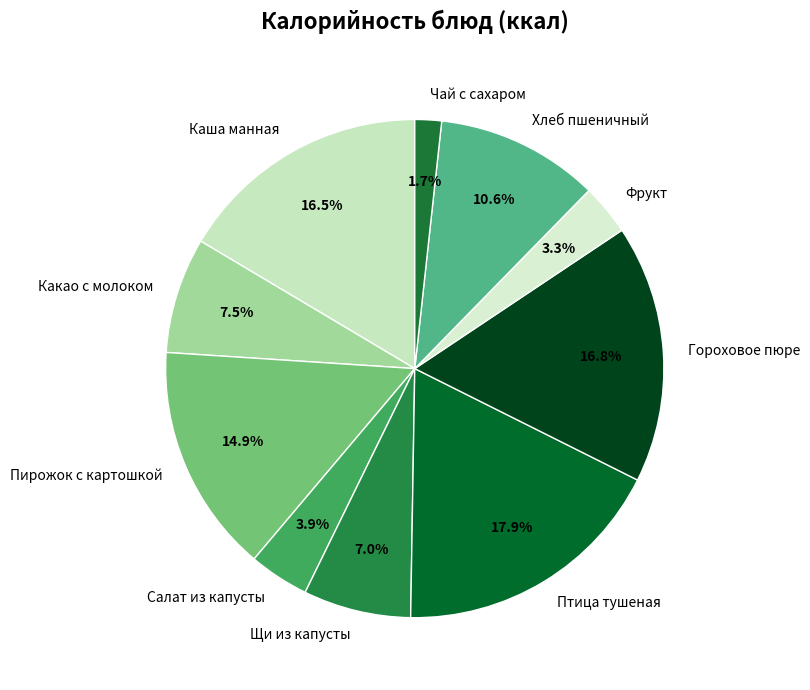

Is Щи из капусты the majority of the pie?

No